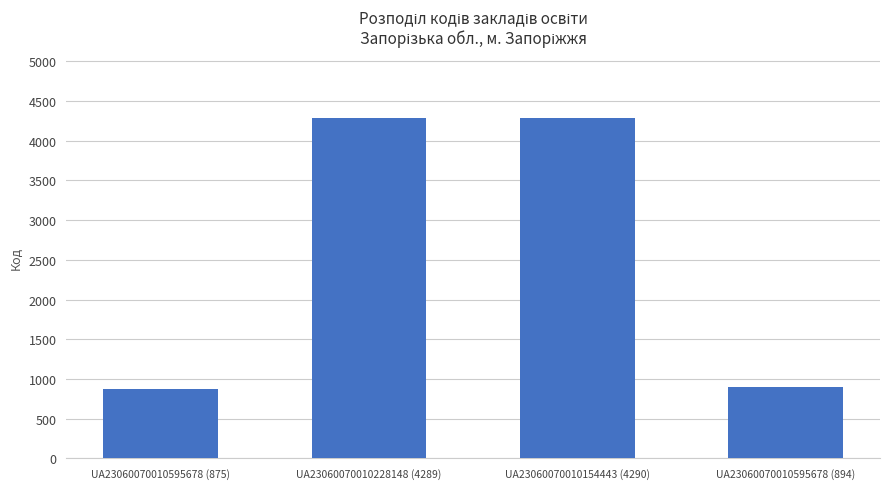

The value at UA23060070010228148 (4289) is 4289. True or false?

True